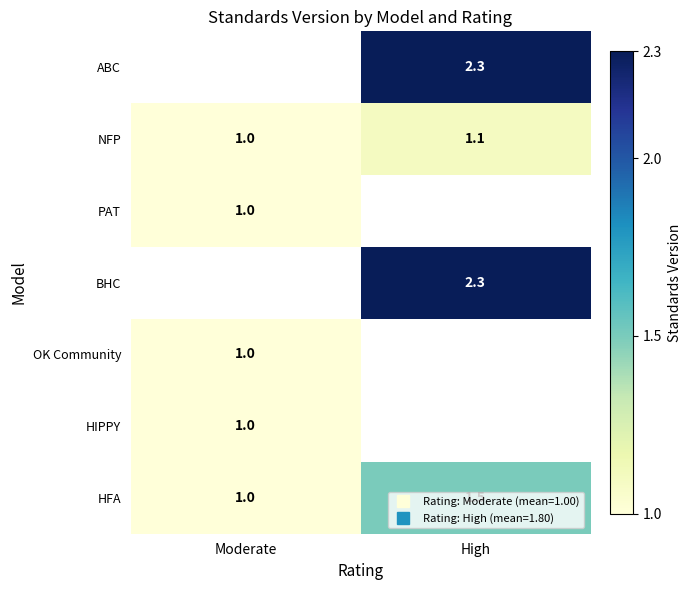

What is the greatest value displayed?

2.3